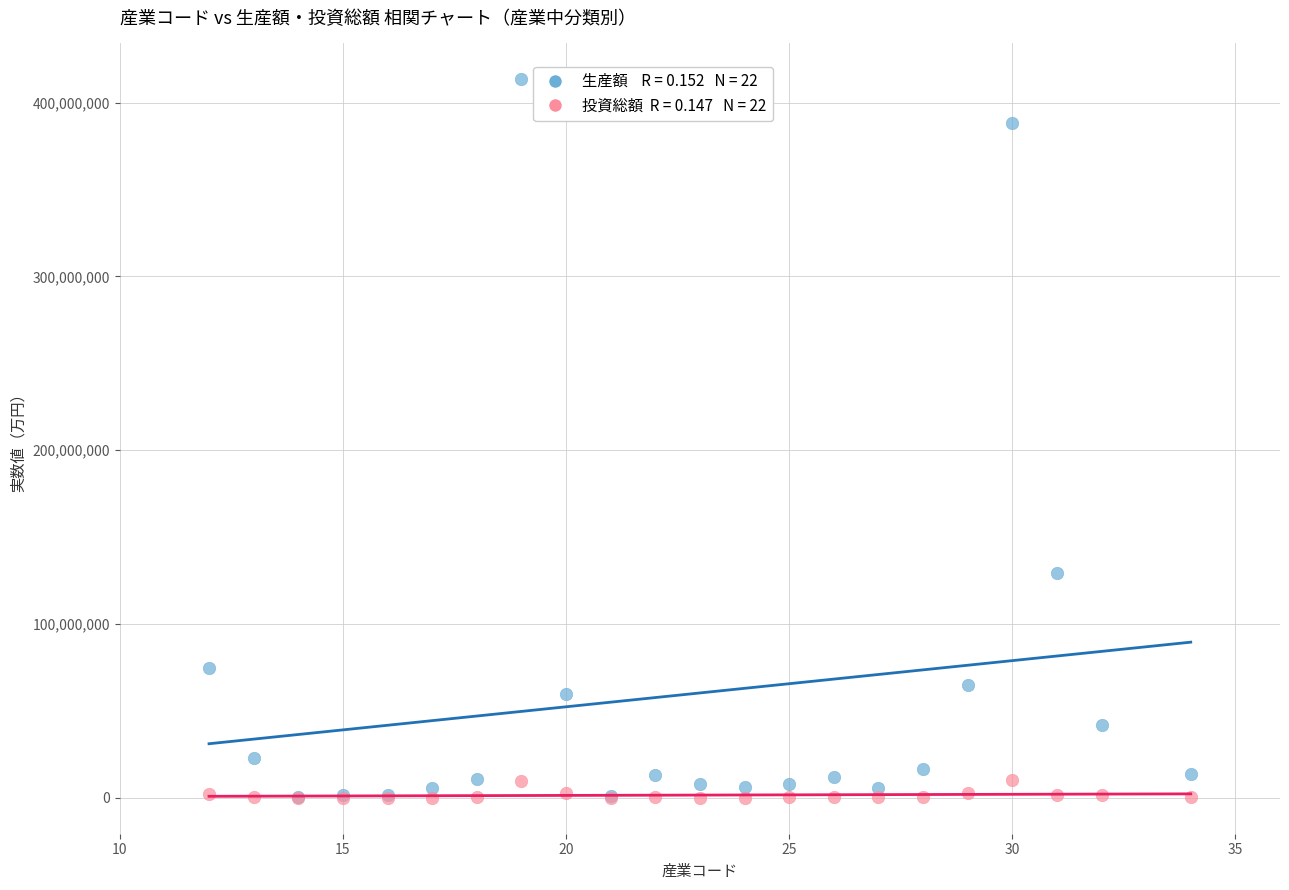

Across all series, what Y value is closest to 206717426?

129388630